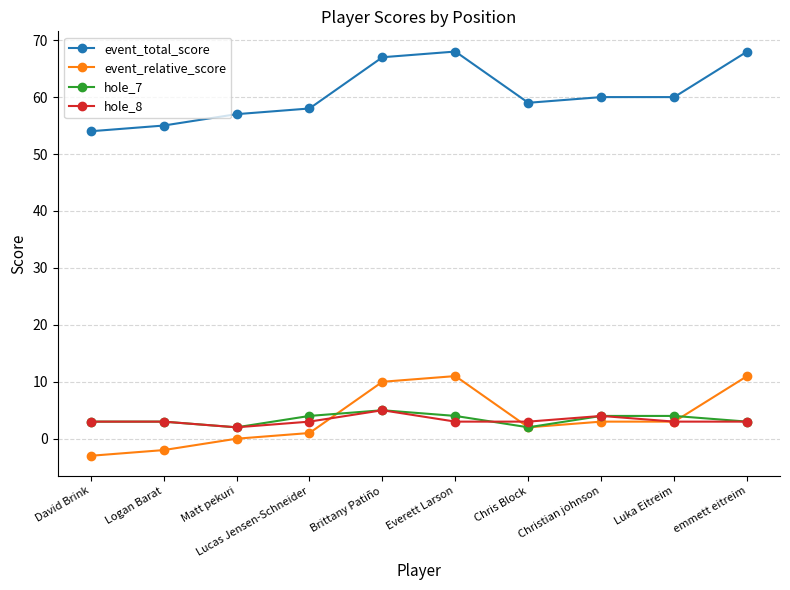

Is the value of hole_8 at Brittany Patiño greater than the value of event_relative_score at Brittany Patiño?

No